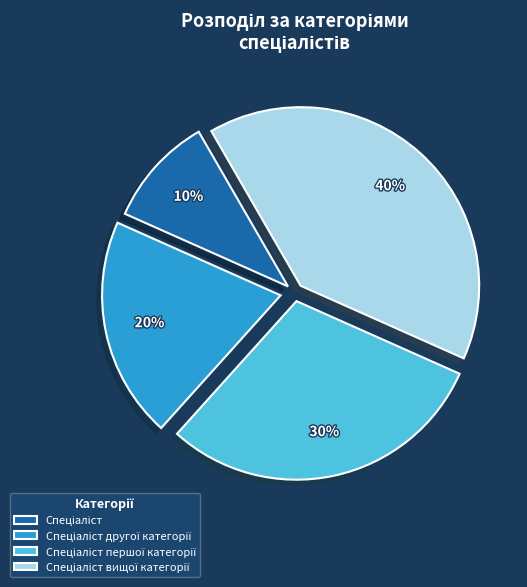

How many slices are in this pie chart?

4